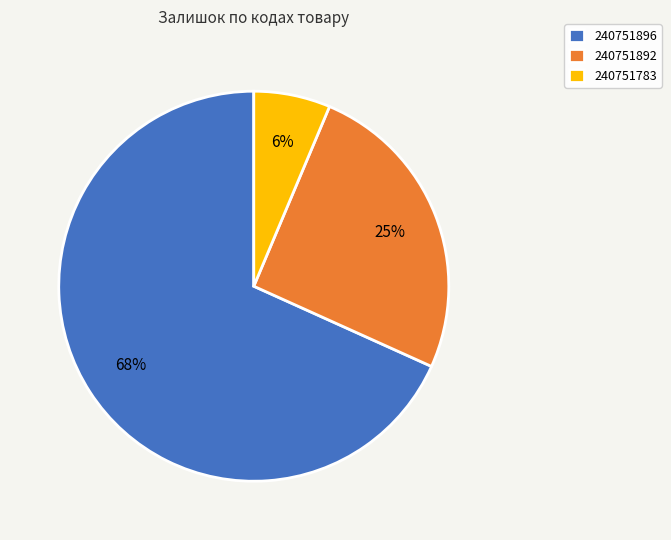

To the nearest percent, what is the average slice percentage?

33%